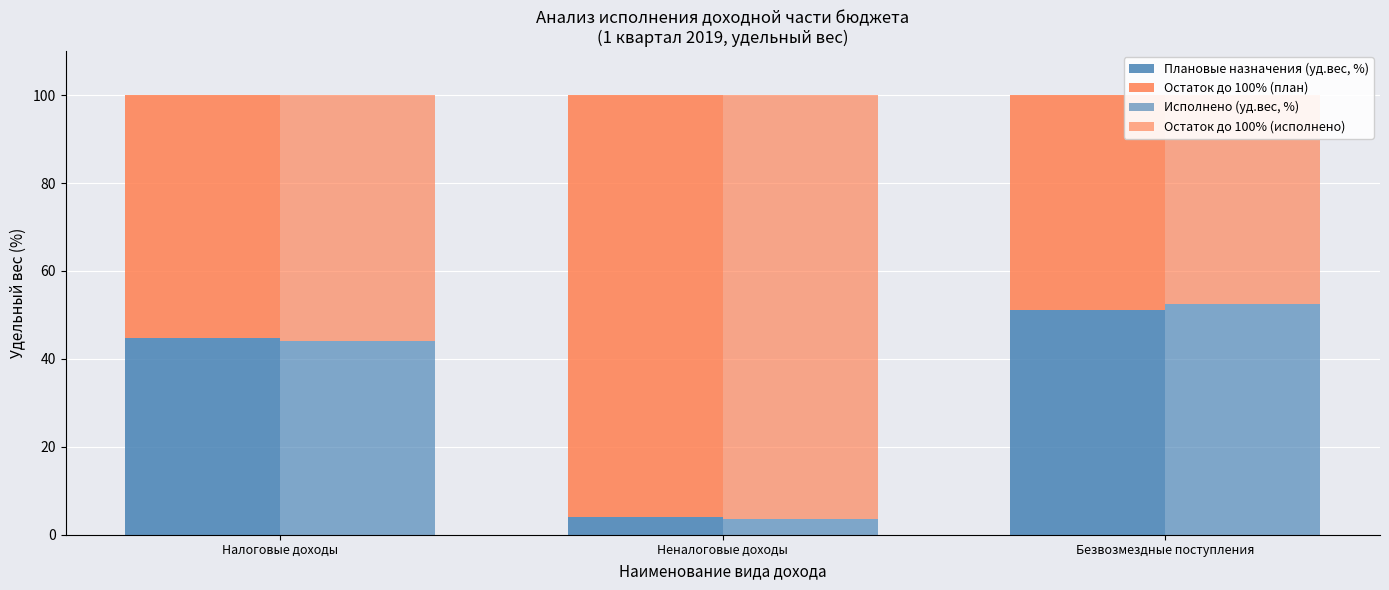

Where is Остаток до 100% (исполнено) nearest to the value 72?

Налоговые доходы